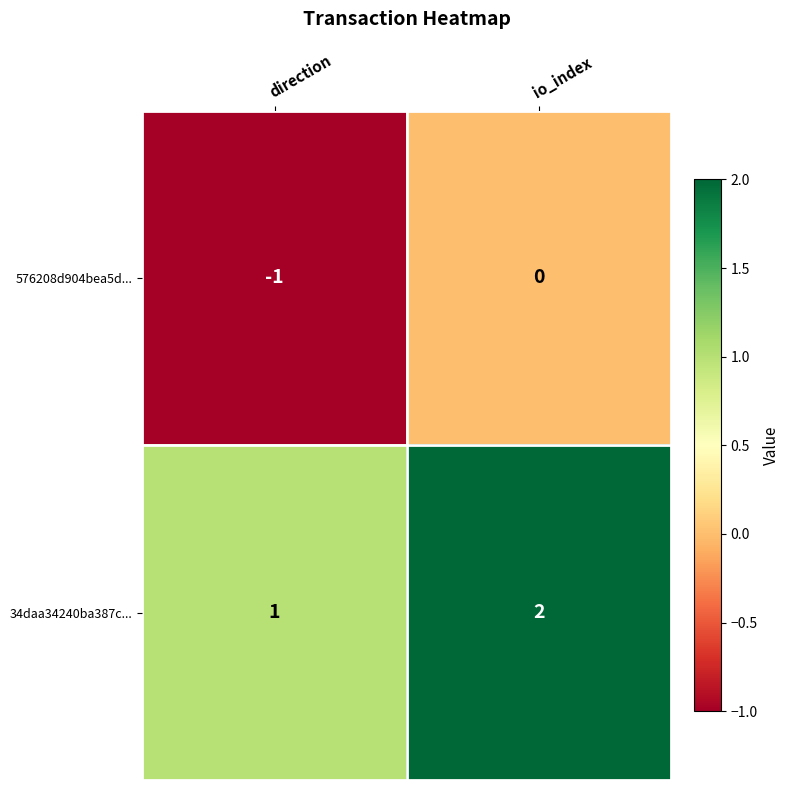

At which label does 34daa34240ba387c... reach its peak?

io_index